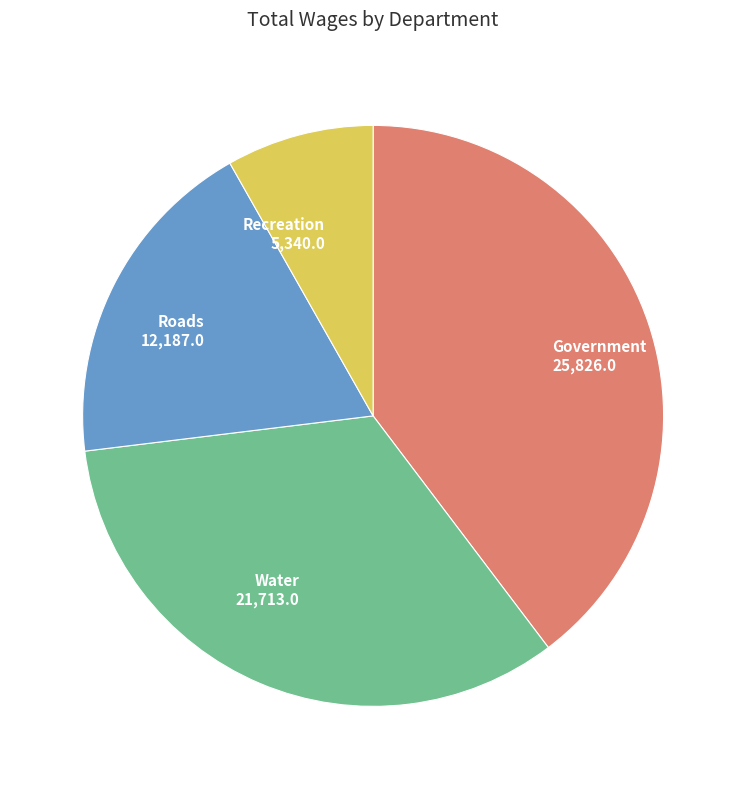

Is the sum of Government 25,826.0 and Recreation 5,340.0 greater than half?

No